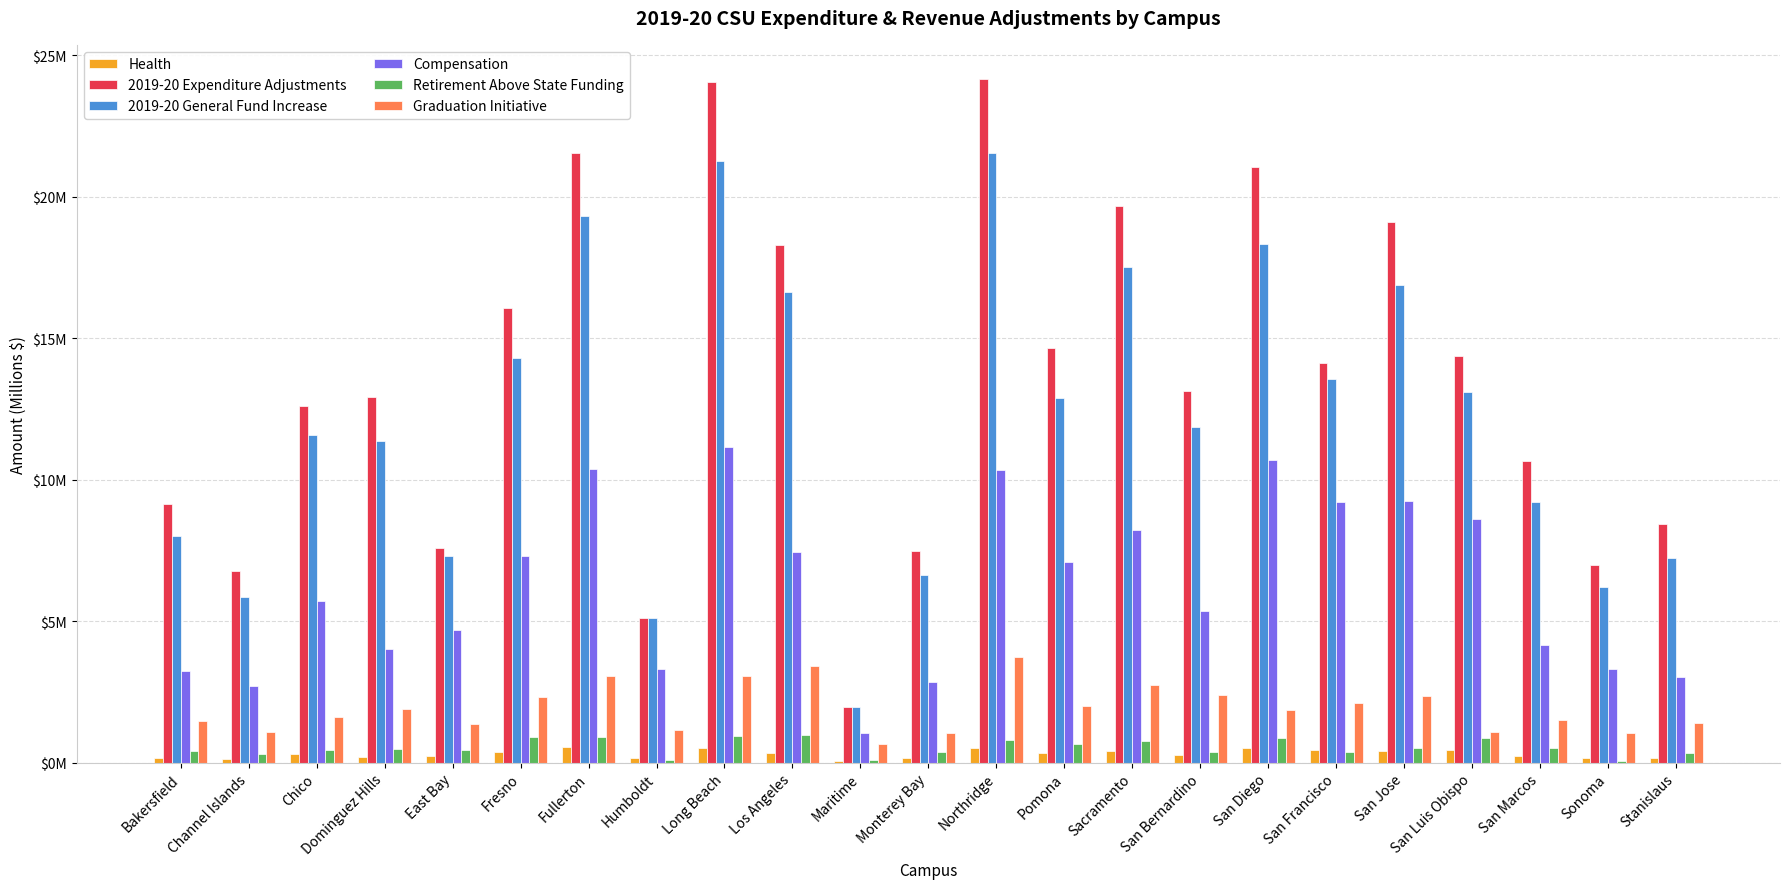

Are the bars grouped side by side (vs. stacked)?

Yes